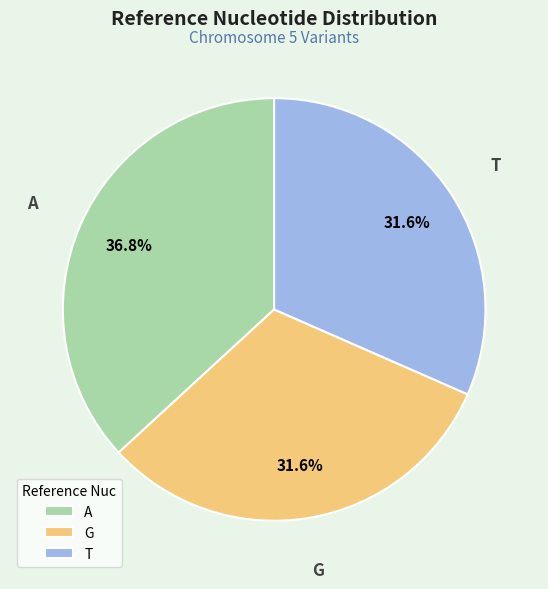

Which slice is the largest?

A